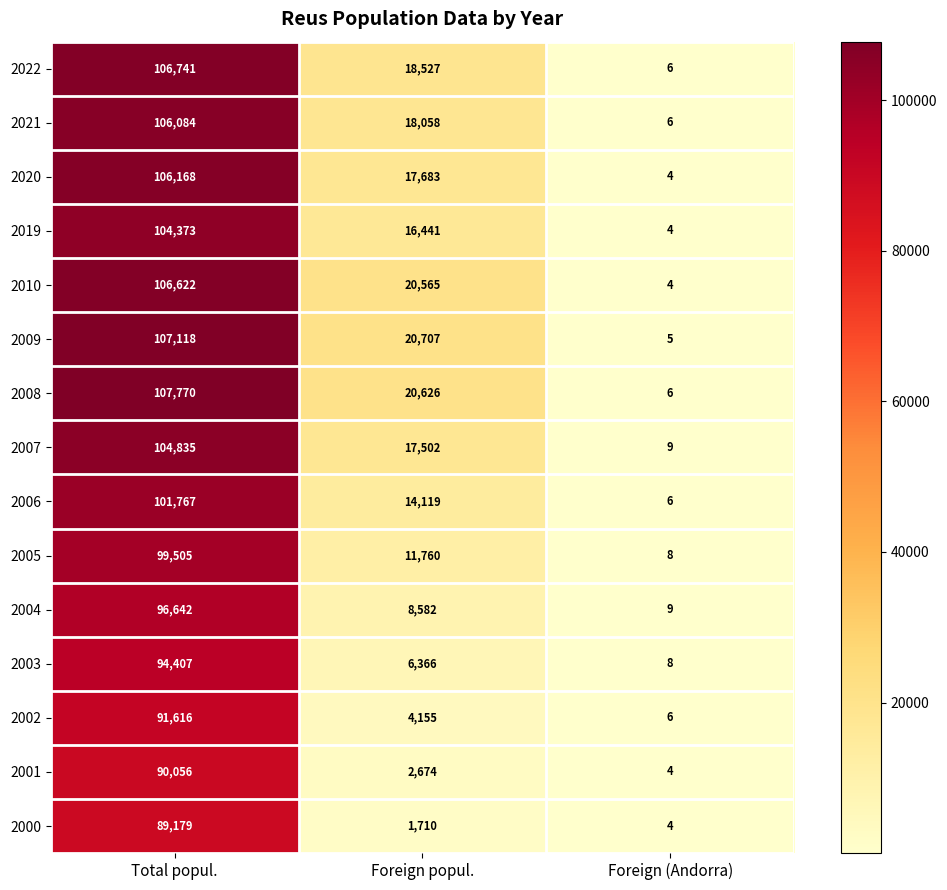

What is the difference between the 2004 values at Total popul. and Foreign (Andorra)?

96633